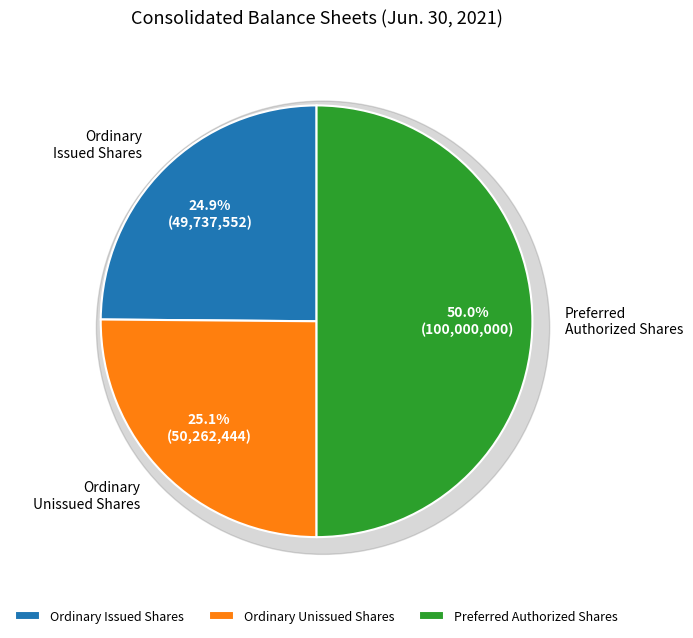

Does Ordinary stock, outstanding shares represent more than half of the total?

No